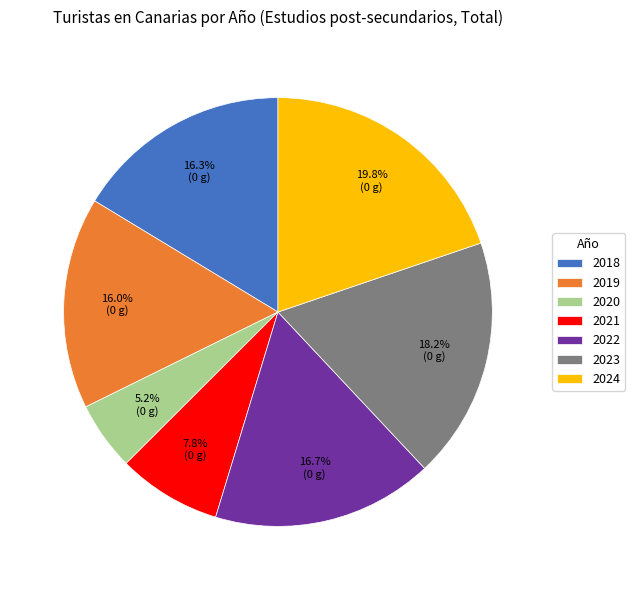

To the nearest percent, what is the combined percentage of 2019 and 2023?

34%